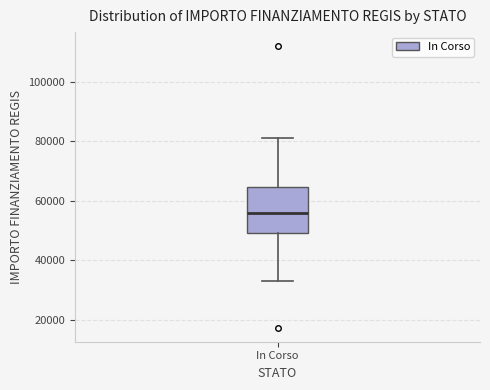

Read this box plot against the y-axis: the position of the median line, the range covered by the box, and the ends of both whiskers. The values are not printed on the chart, so give them approximately, as read against the axis.

median 56000, box 50000 to 64000, whiskers 32000 to 80000